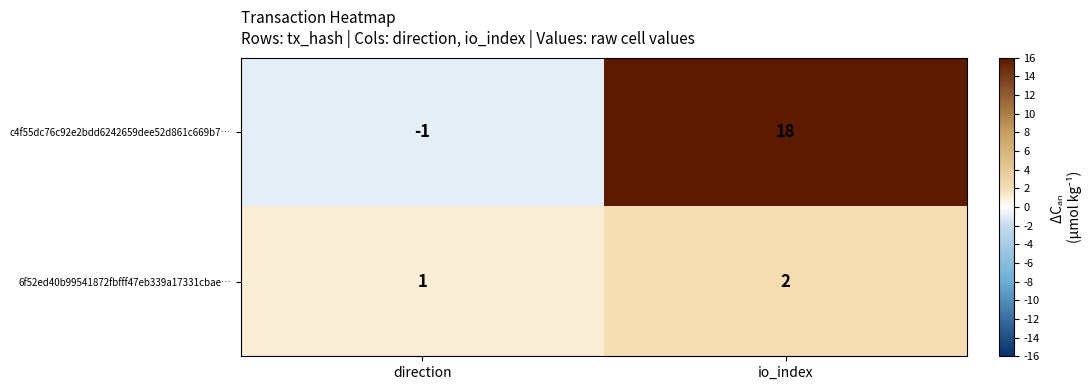

What is the total value across all series at io_index?

20